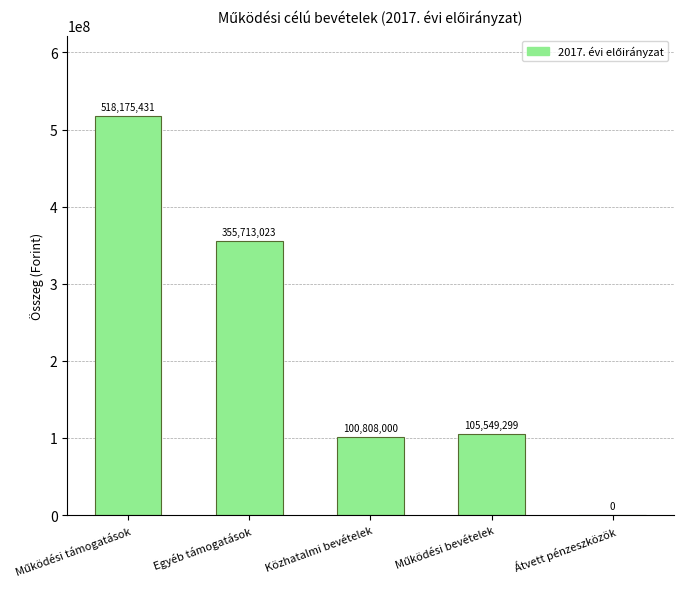

What is the change in value from Egyéb támogatások to Átvett pénzeszközök?

-355713023